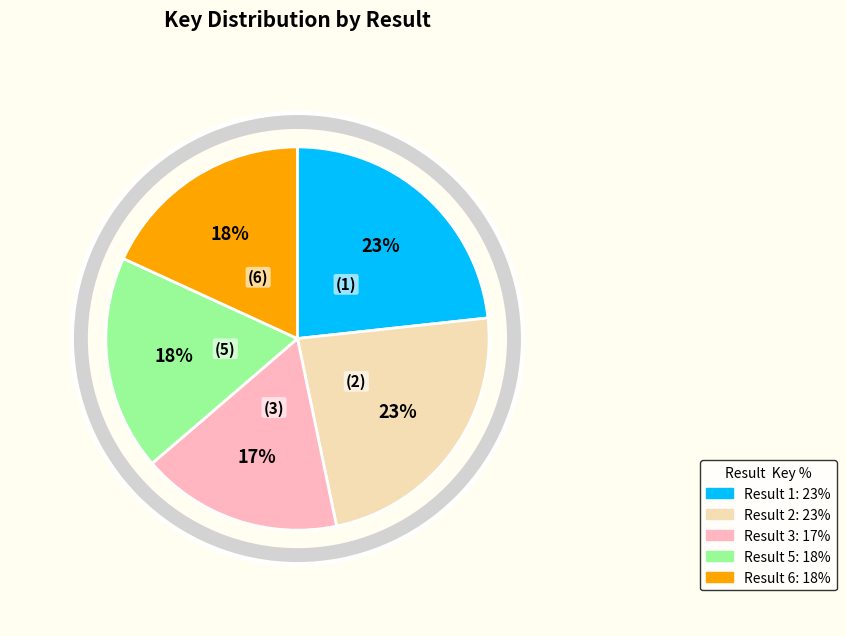

Is there any slice that represents more than half of the pie?

No